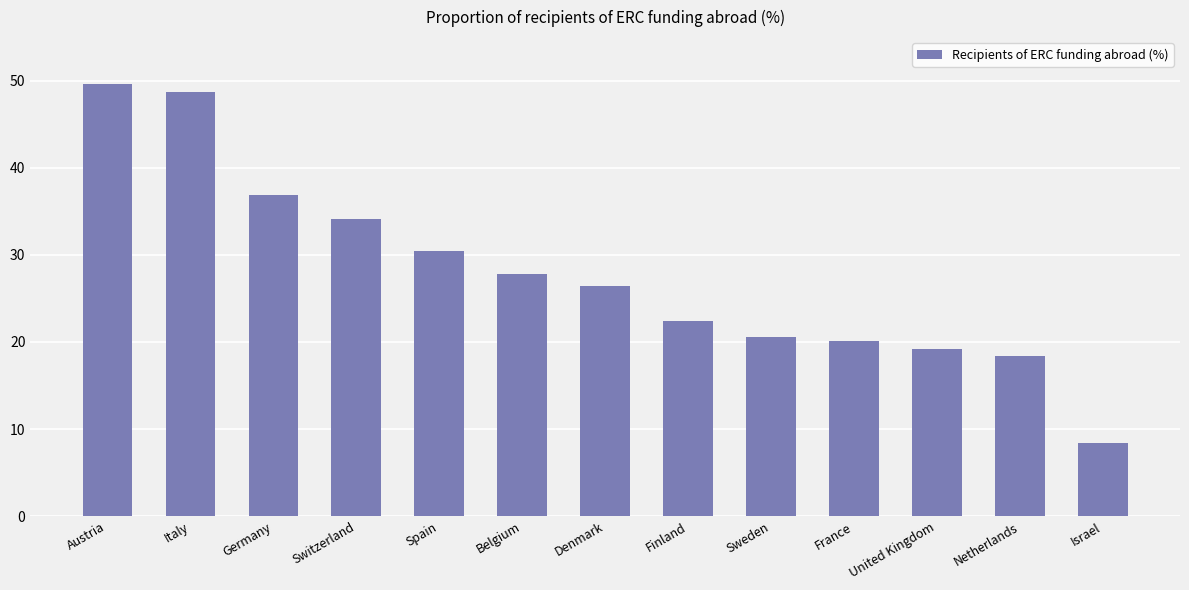

Read the value at Netherlands.

18.4